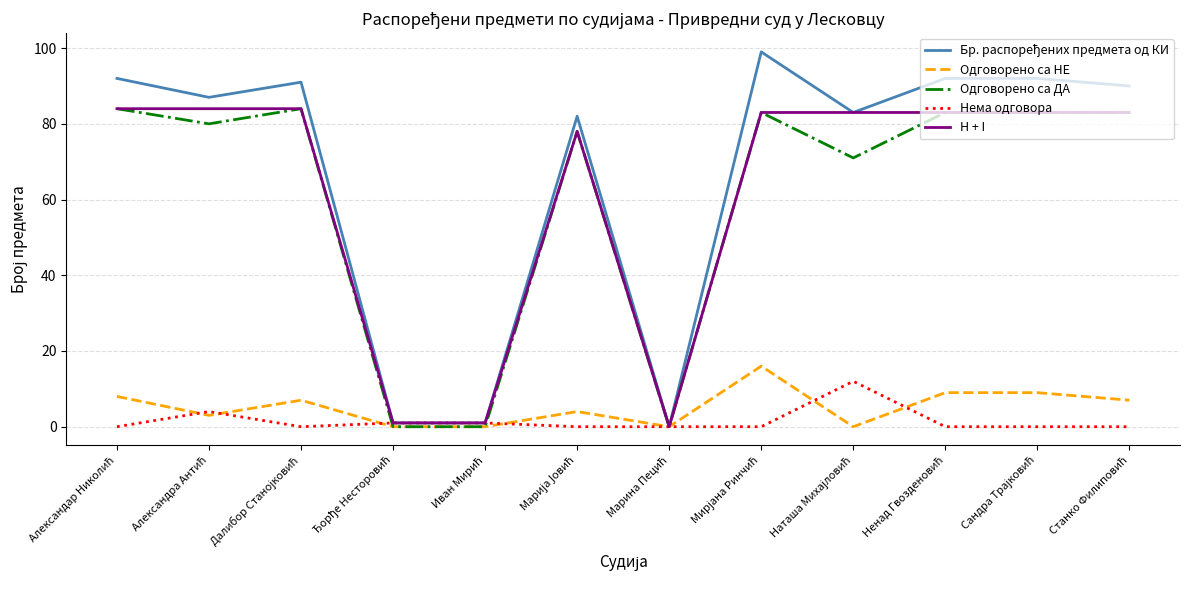

What is the greatest value displayed?

99